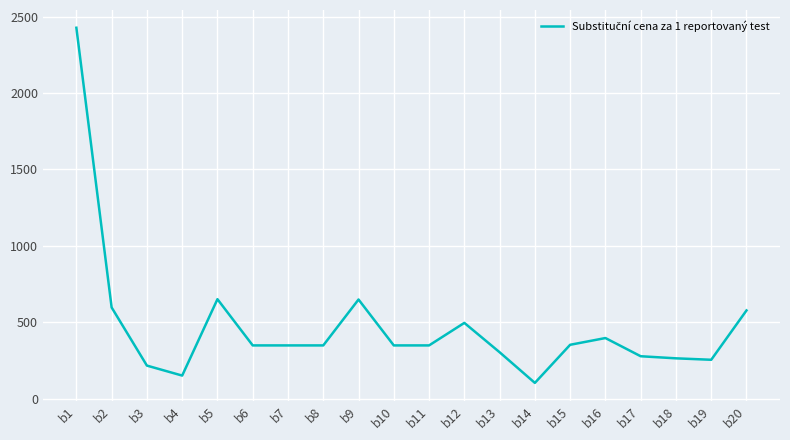

What is the change in value from b2 to b14?

-493.3